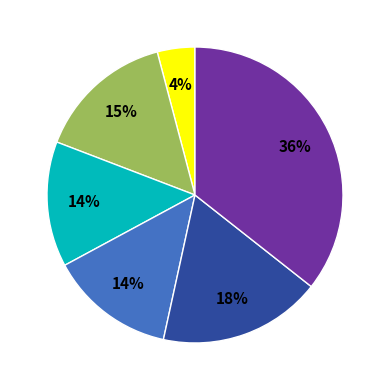

Does any single category account for the majority?

No